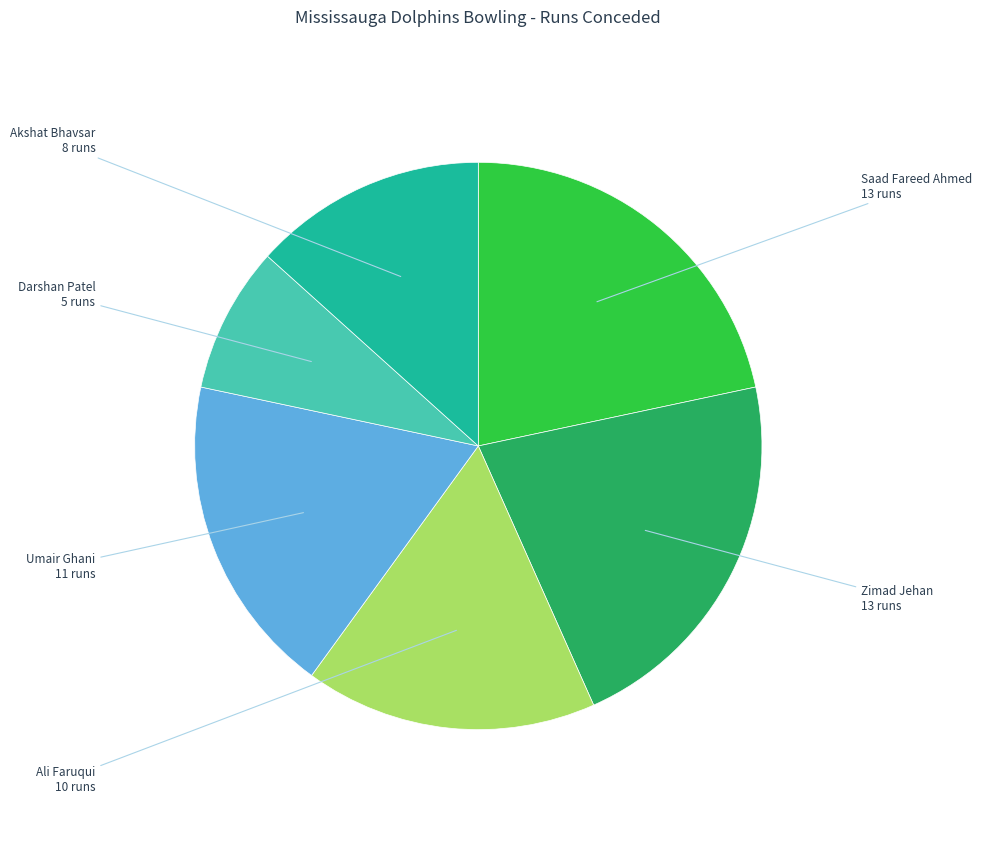

Is there a majority slice in this chart?

No